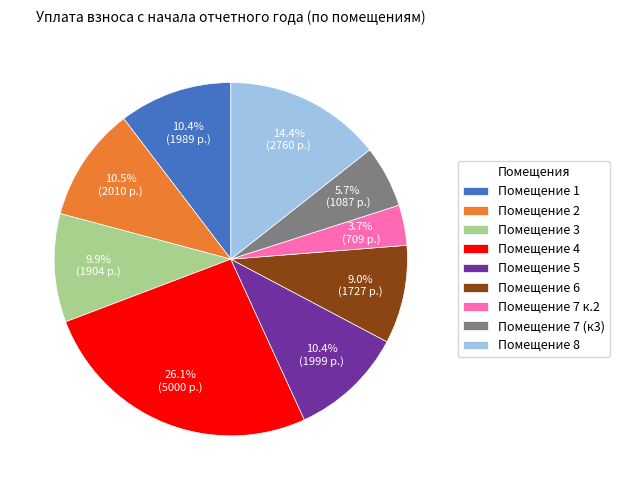

Do Помещение 2 and Помещение 3 together represent more than half of the pie?

No